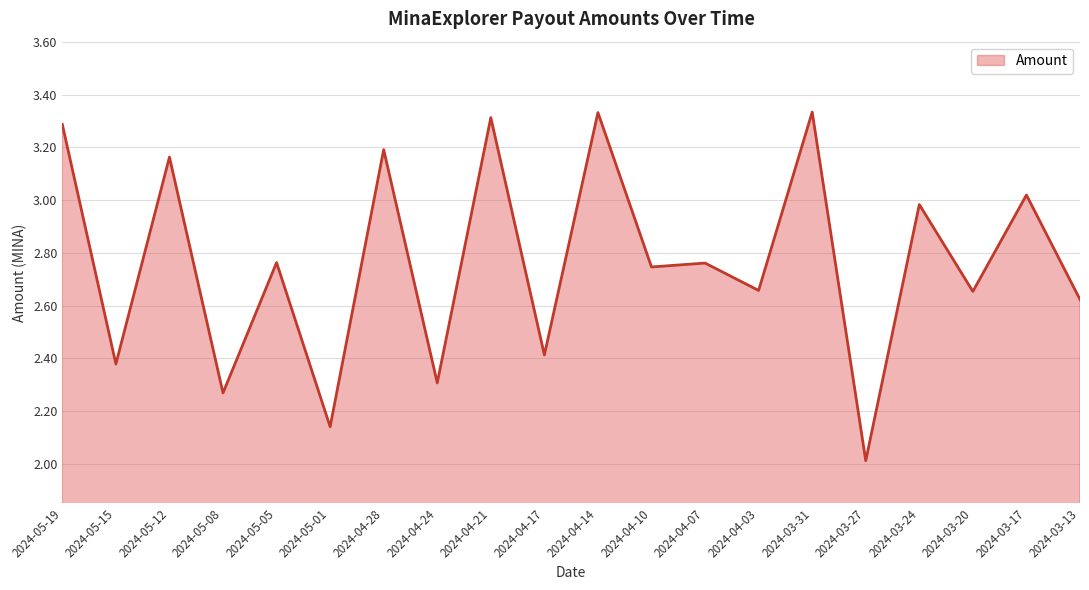

Which has a higher value, 2024-03-27 or 2024-05-05?

2024-05-05